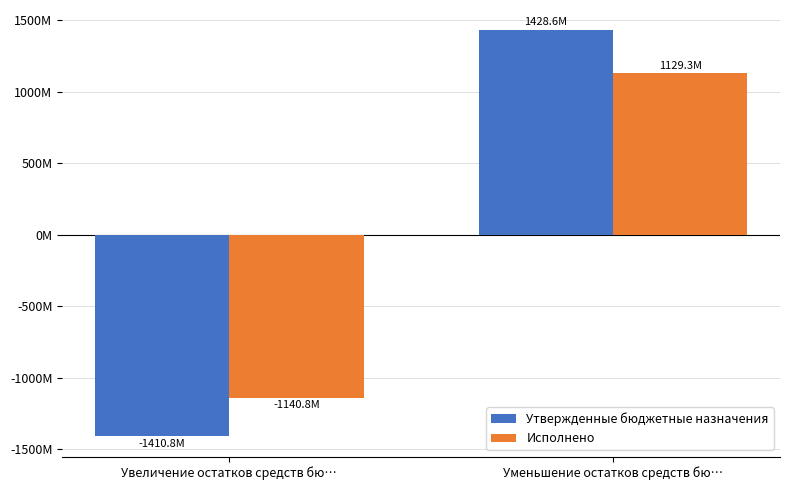

The Утвержденные бюджетные назначения series shows 1428562607.8 at Уменьшение остатков средств бю…. True or false?

True